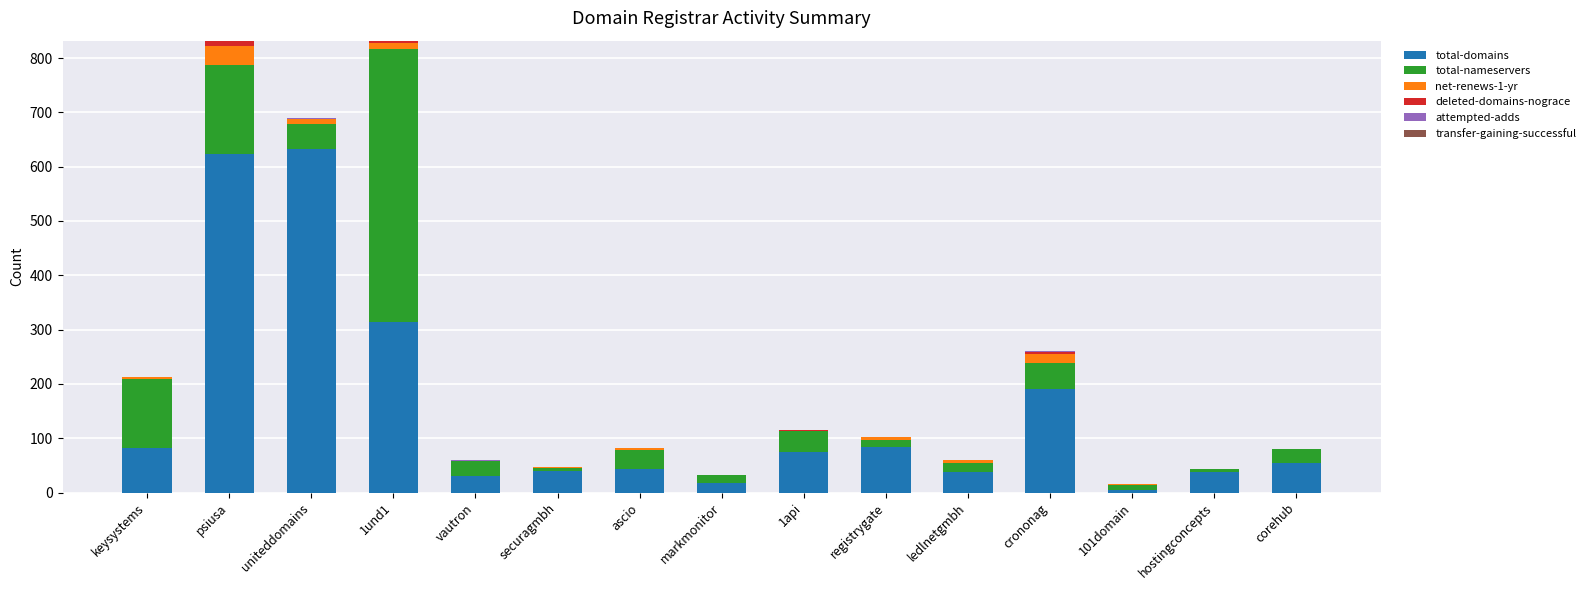

Is it true that total-domains equals 37 at hostingconcepts?

True